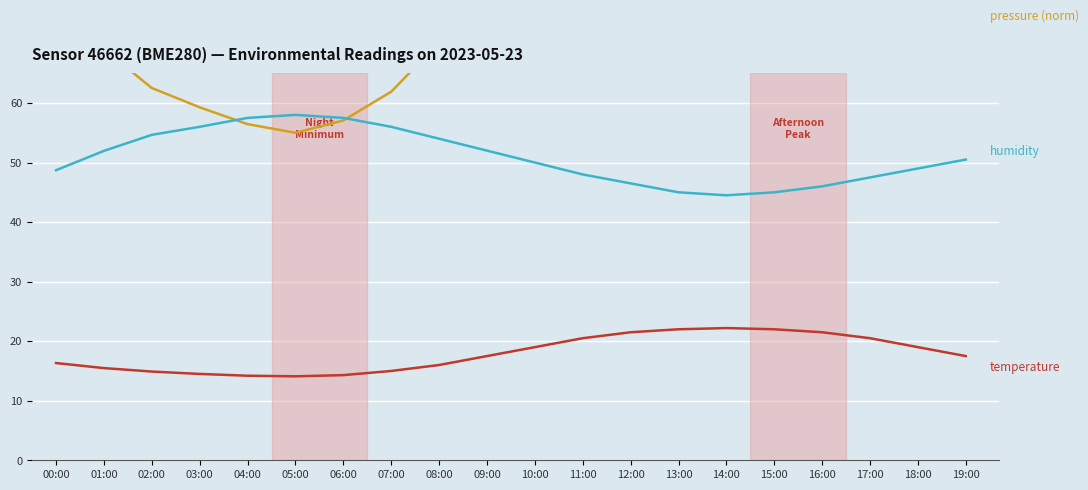

List the series in order of their peak value, highest first.

pressure (norm), humidity, temperature